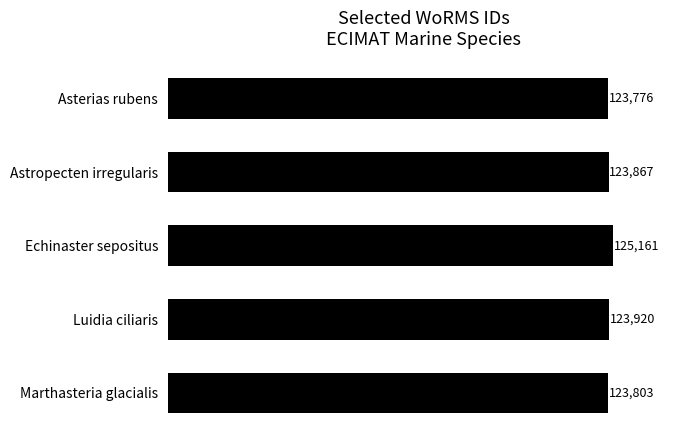

The value at Asterias rubens is 214508. True or false?

False